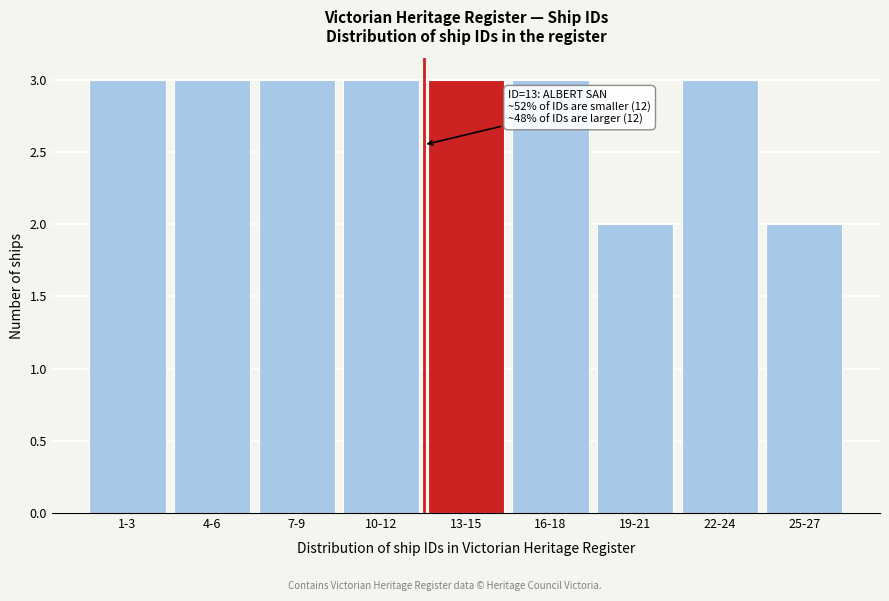

Reading left to right, list all the values displayed in this chart.

1-3=3	4-6=3	7-9=3	10-12=3	13-15=3	16-18=3	19-21=2	22-24=3	25-27=2